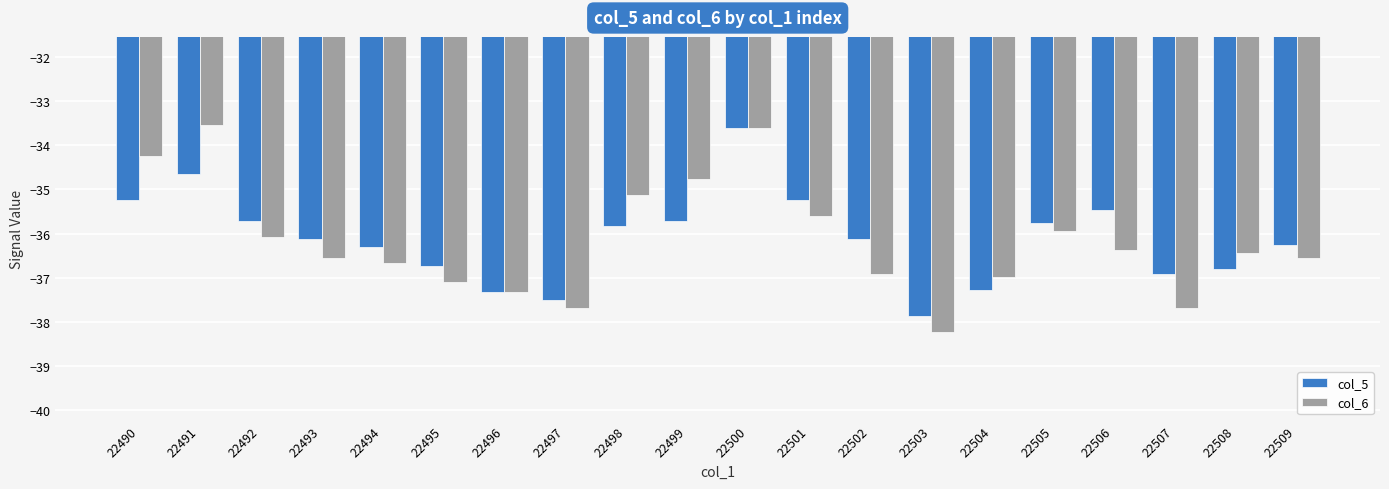

Which series has the largest range (max minus min)?

col_6